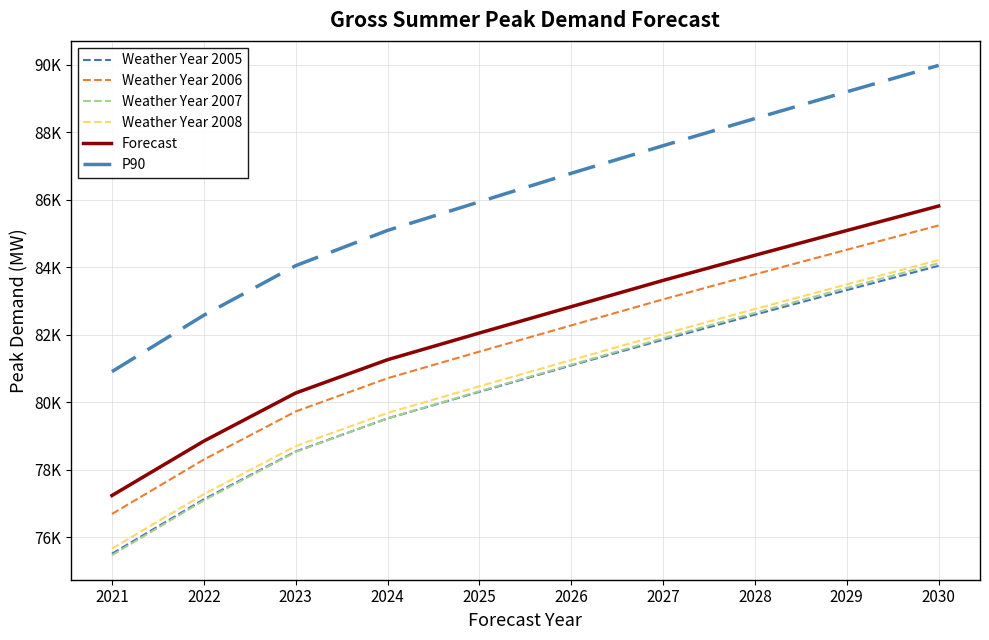

What are all the series names shown in the legend?

Weather Year 2005, Weather Year 2006, Weather Year 2007, Weather Year 2008, Forecast, P90